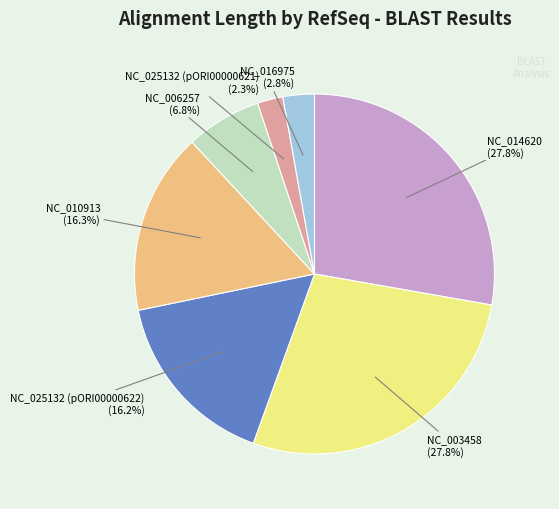

Count the number of slices in the pie.

7